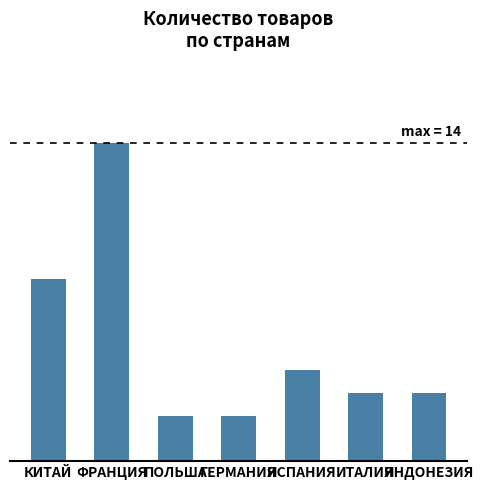

Does the chart contain any negative values?

No